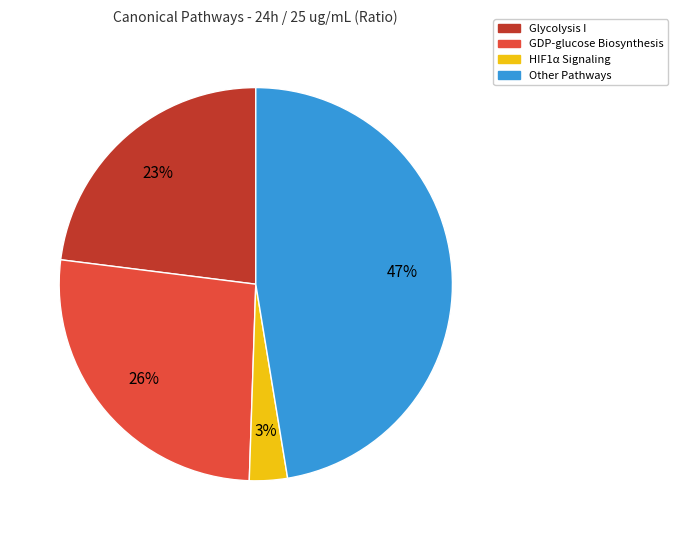

To the nearest percent, what is the average slice percentage?

25%